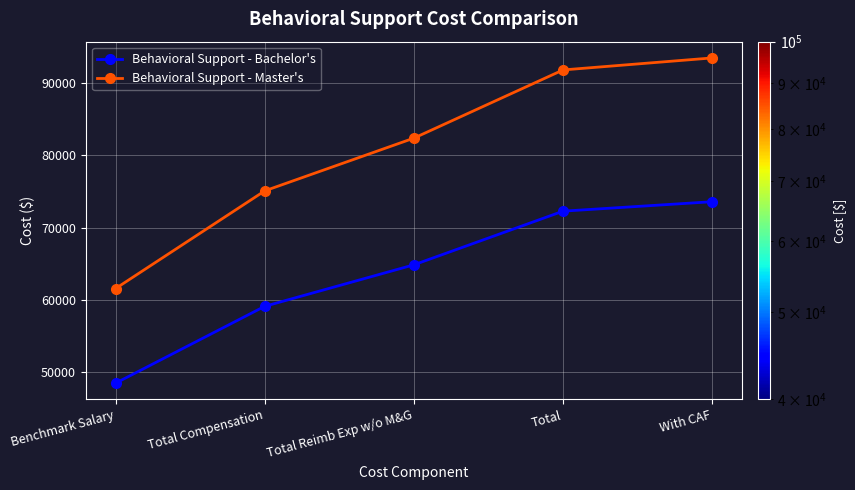

True or false: Behavioral Support - Master's and Behavioral Support - Bachelor's cross at least once.

False